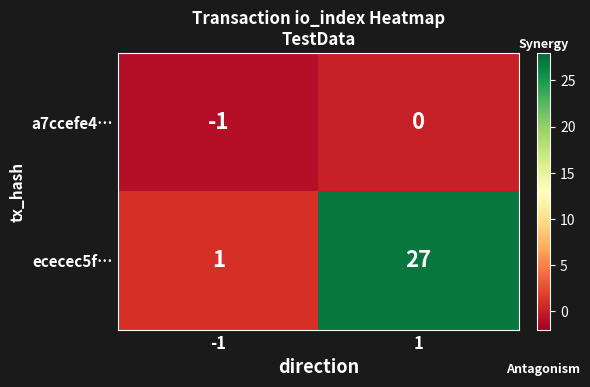

The ececec5f… series shows 27 at 1. True or false?

True